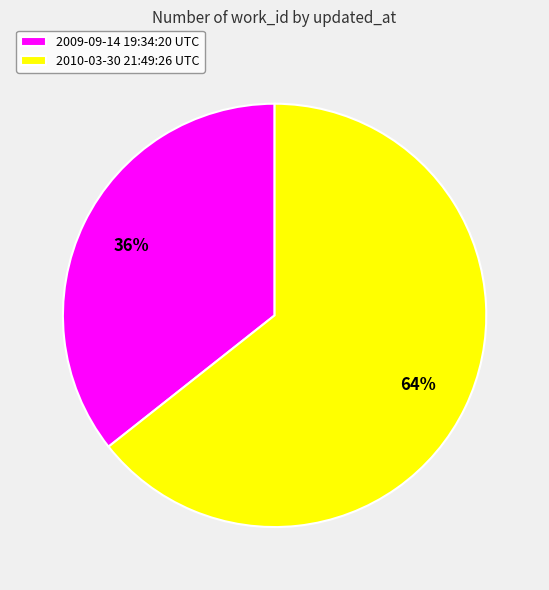

To the nearest percent, what portion does 2010-03-30 21:49:26 UTC represent?

64%